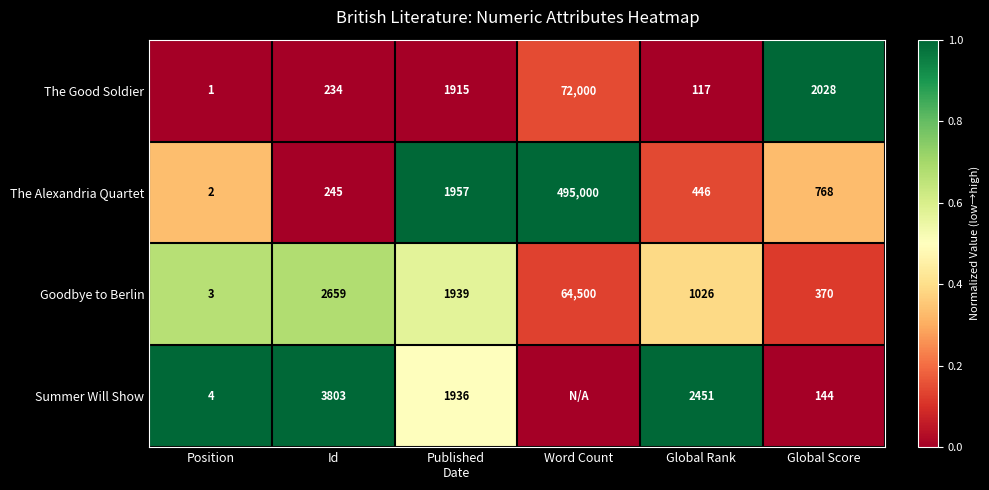

What is the difference between the highest and lowest values at Global Score?

1884